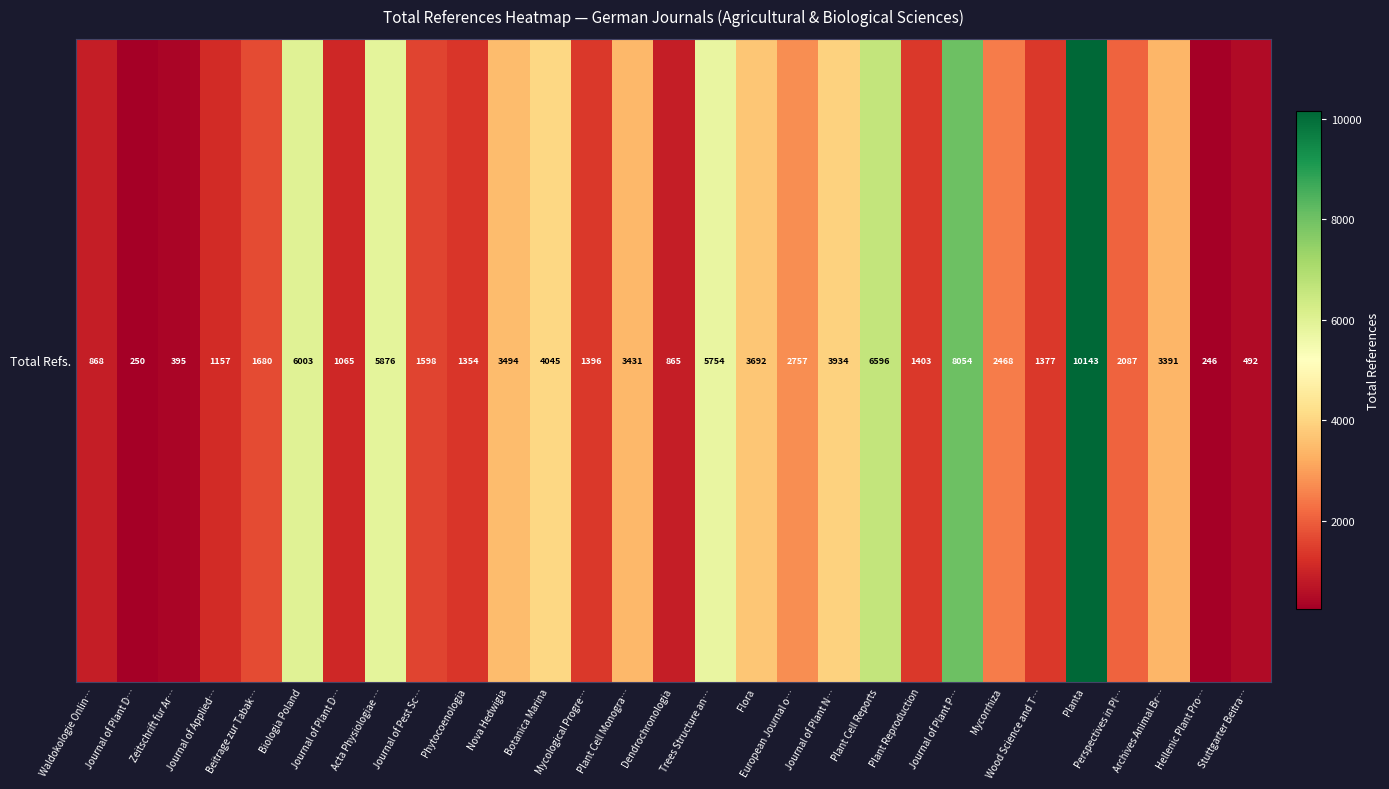

Which has a higher value, European Journal o… or Plant Reproduction?

European Journal o…